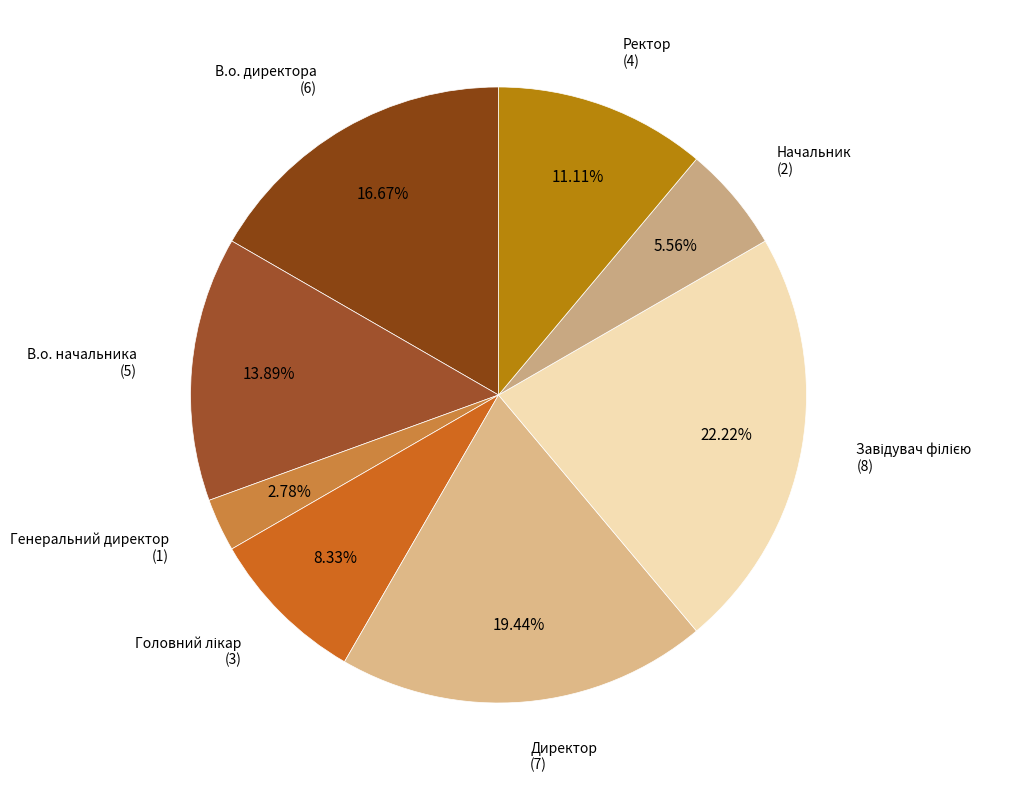

What is the ratio of the value at Директор to the value at В.о. директора?

1.2